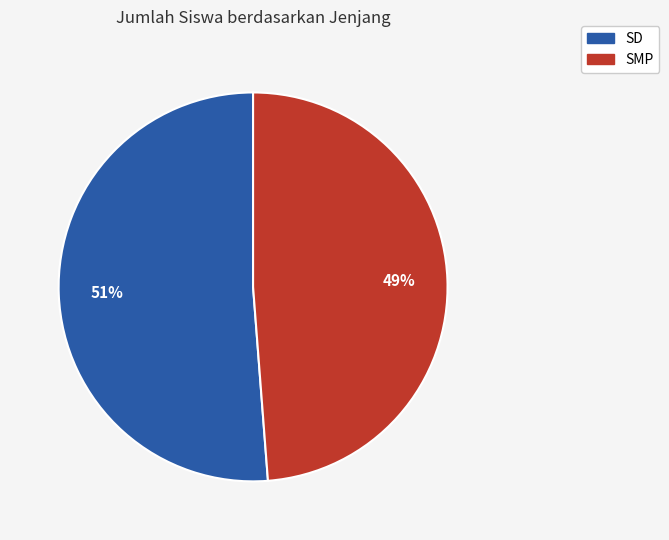

Rank the categories by value from lowest to highest.

SMP, SD